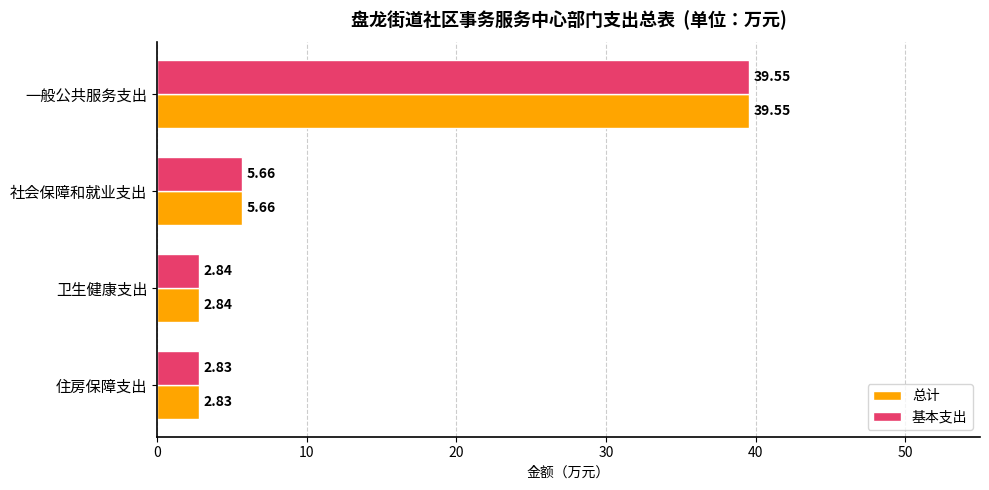

What is the difference between the maximum and minimum values in the 基本支出 series?

36.7